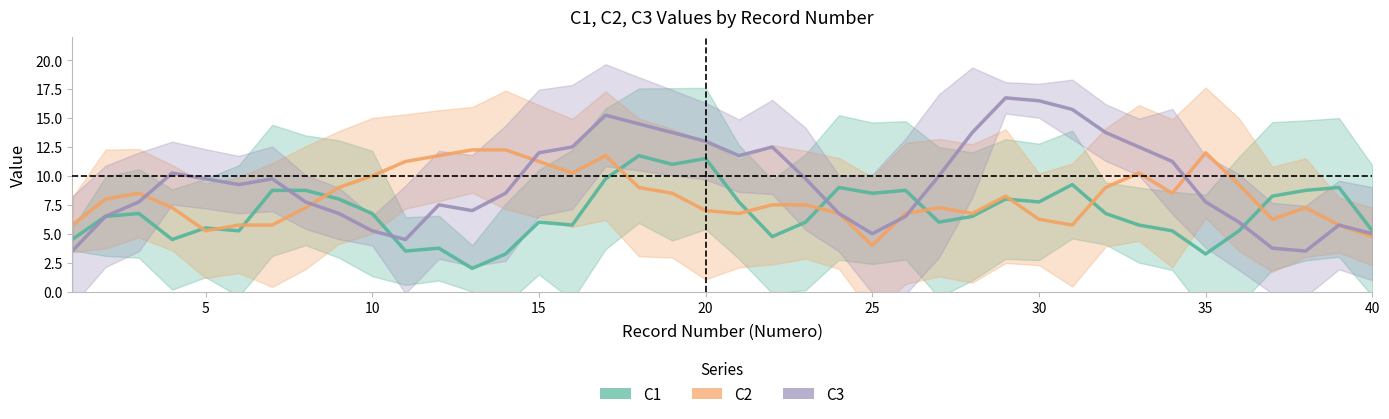

Is the value of C3 at 5 greater than the value of C2 at 14?

No